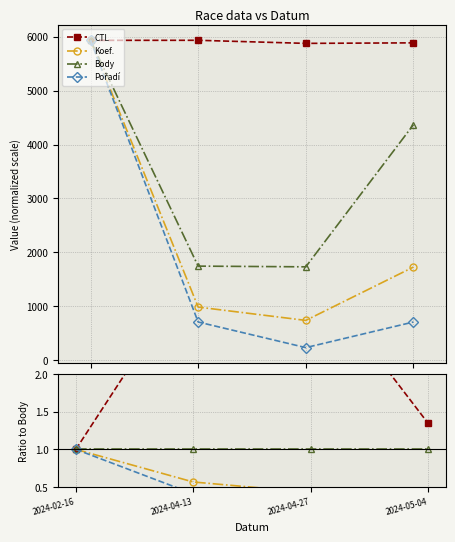

True or false: Pořadí and Body cross at least once.

False